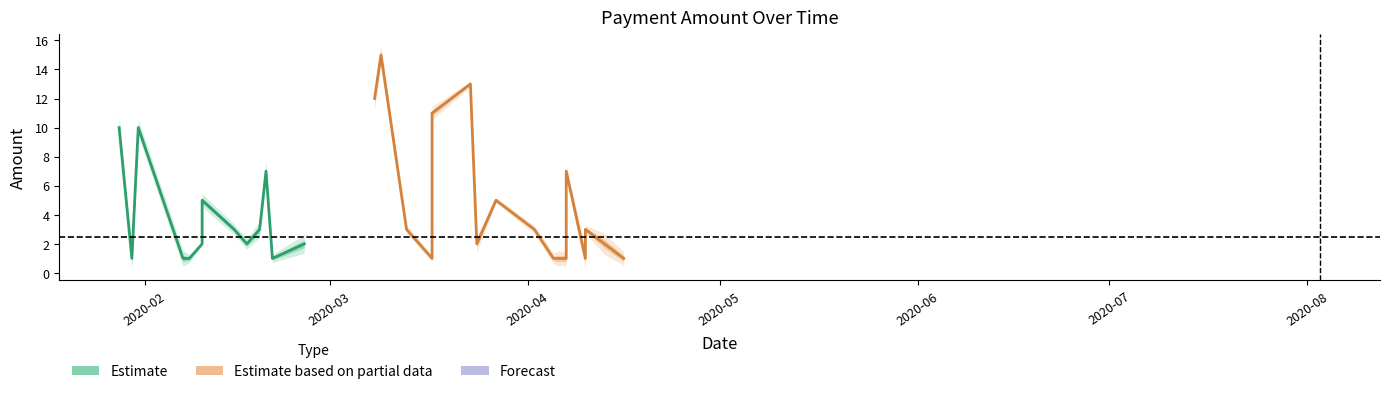

Is it true that fee equals 0.0 at 26?

False